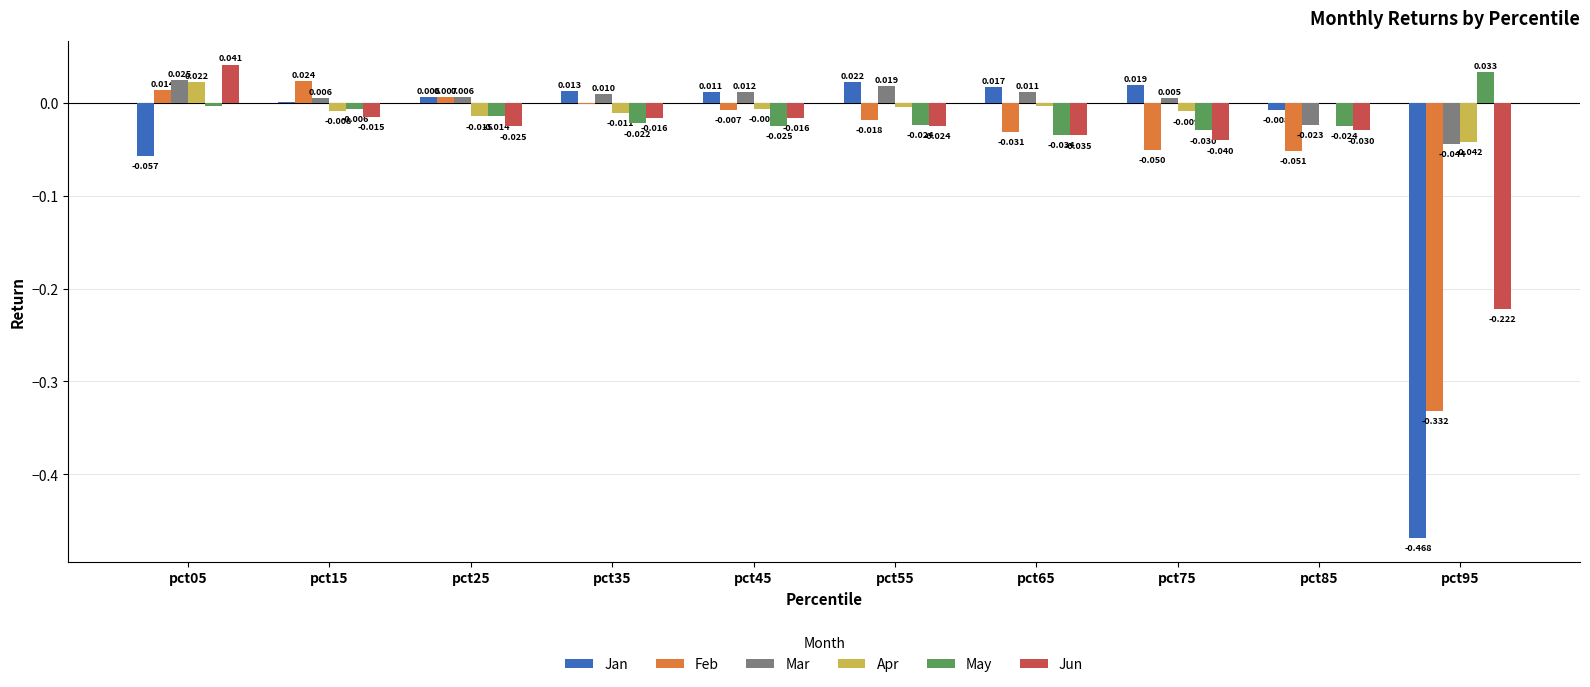

Which series has the largest total across all categories?

Mar